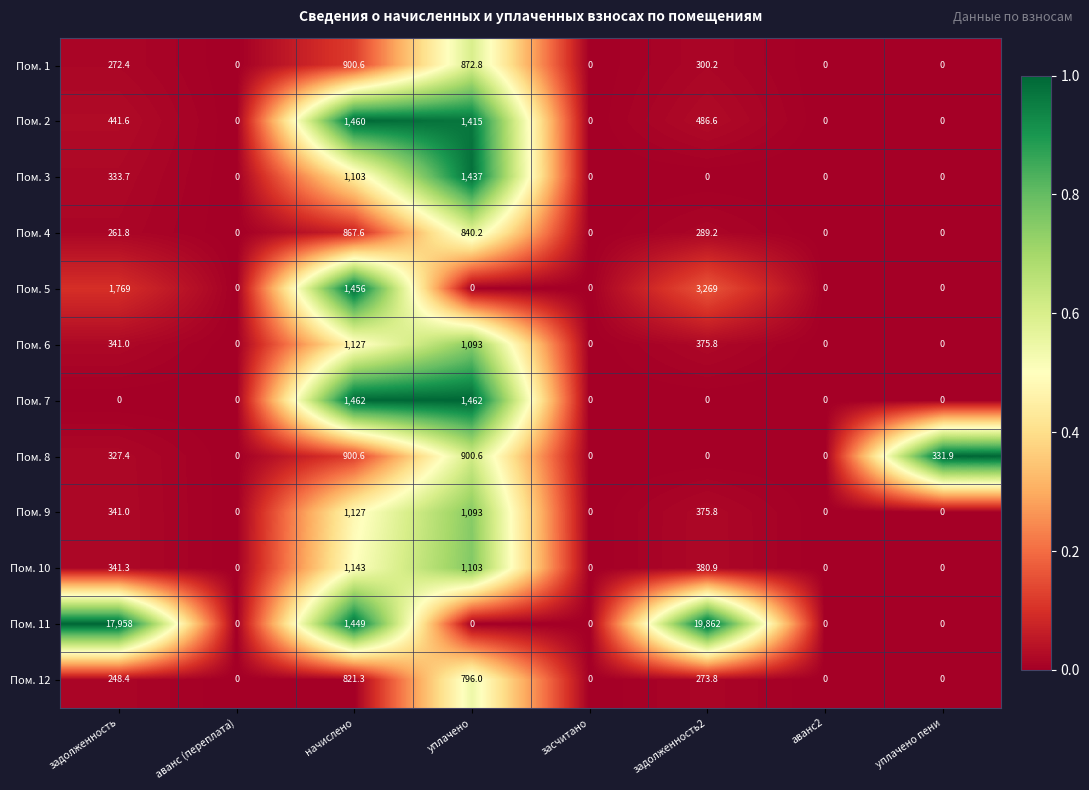

Which series changed the most between аванс (переплата) and задолженность2?

Пом. 11